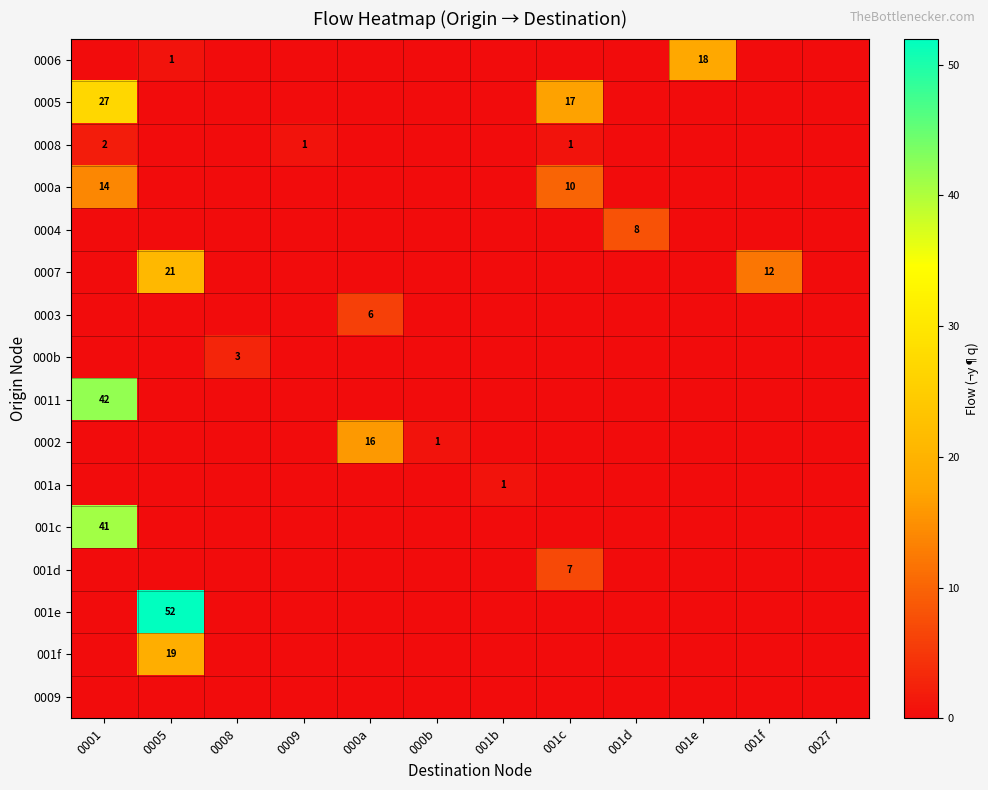

True or false: 0007 has a value of 12 at 001f.

True